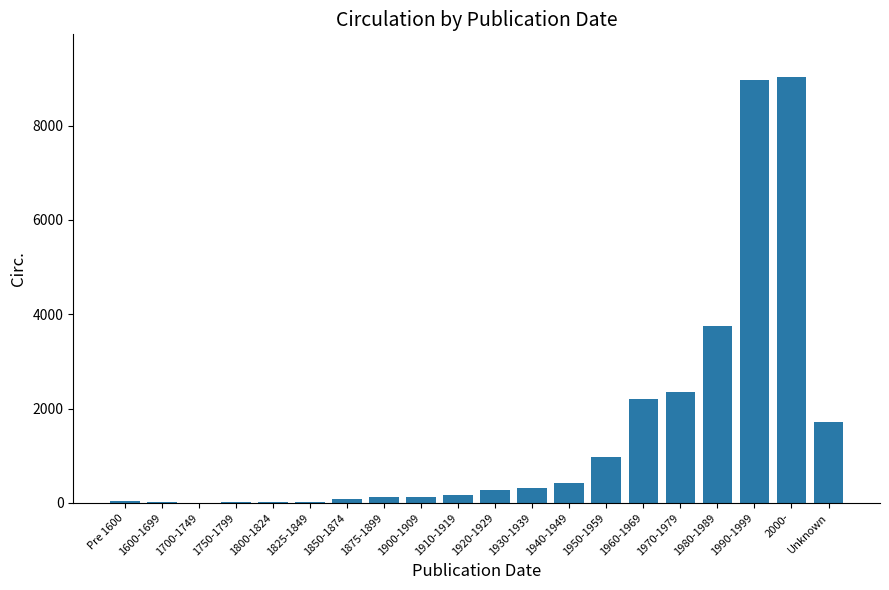

What is the sum of the values at 1960-1969 and 1970-1979?

4533